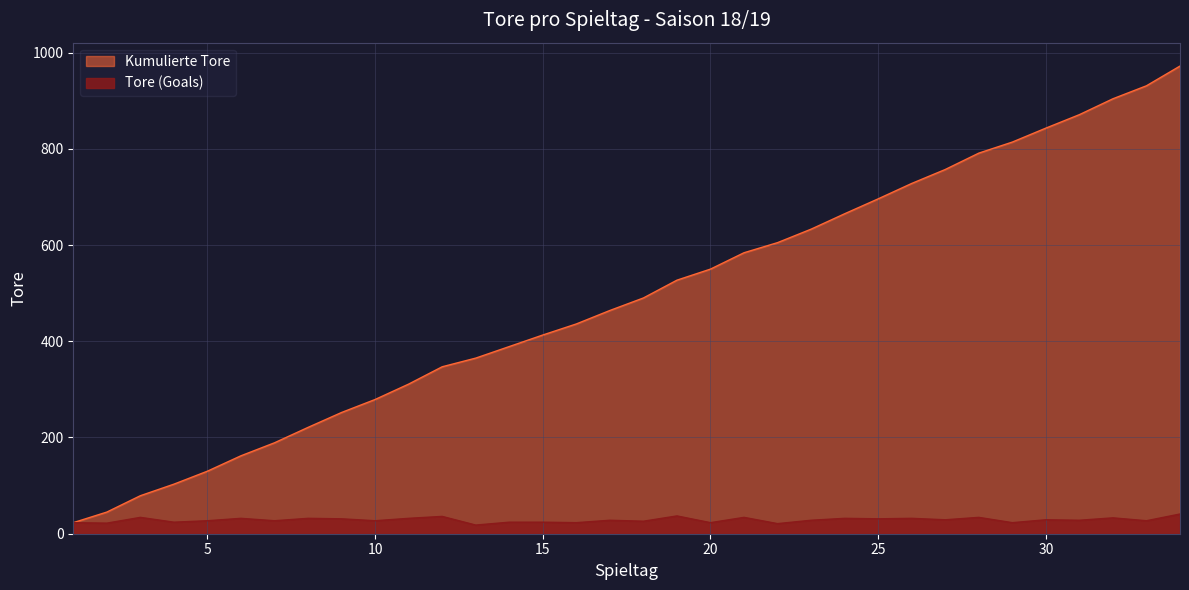

Reading left to right, extract all data points from this chart.

Tore (Goals): 1=23	2=22	3=34	4=24	5=27	6=32	7=27	8=32	9=31	10=27	11=32	12=36	13=18	14=24	15=24	16=23	17=28	18=26	19=37	20=23	21=34	22=21	23=28	24=32	25=31	26=32	27=29	28=34	29=23	30=29	31=28	32=33	33=27	34=41
Kumulierte Tore: 1=23	2=45	3=79	4=103	5=130	6=162	7=189	8=221	9=252	10=279	11=311	12=347	13=365	14=389	15=413	16=436	17=464	18=490	19=527	20=550	21=584	22=605	23=633	24=665	25=696	26=728	27=757	28=791	29=814	30=843	31=871	32=904	33=931	34=972